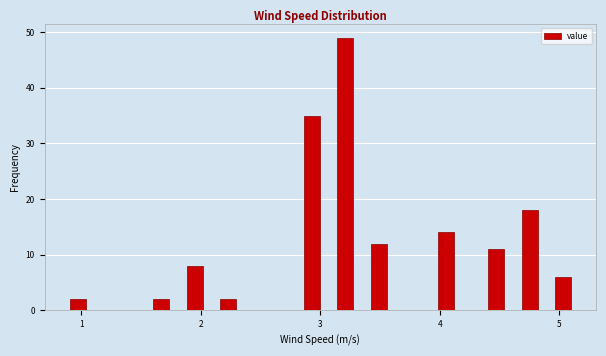

Read against the x-axis, roughly where is the centre of the tallest bar?

3.2